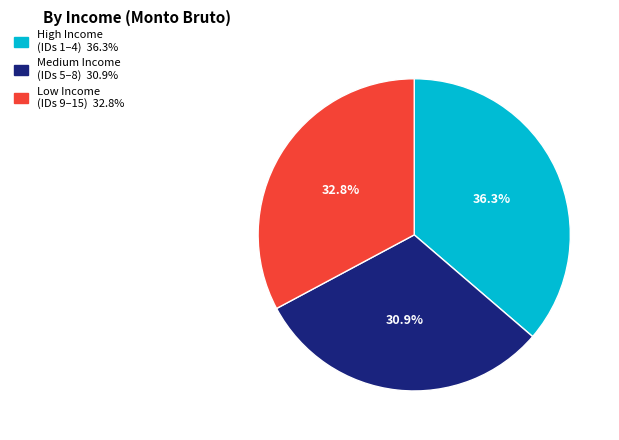

Is there a majority slice in this chart?

No